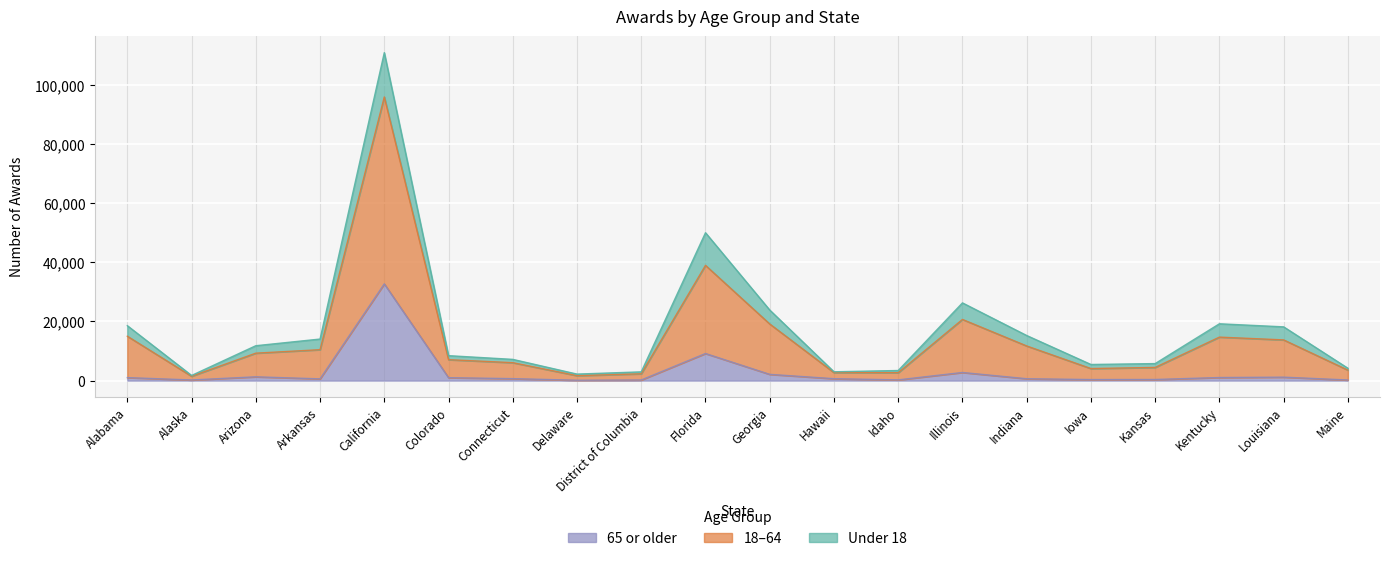

True or false: 65 or older and 18-64 cross at least once.

False